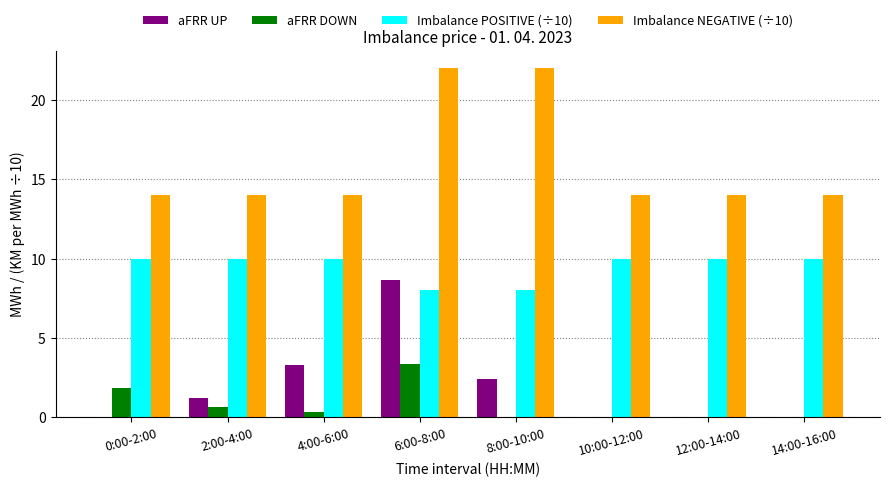

Is it true that Imbalance POSITIVE (÷10) equals 10.0 at 12:00-14:00?

True